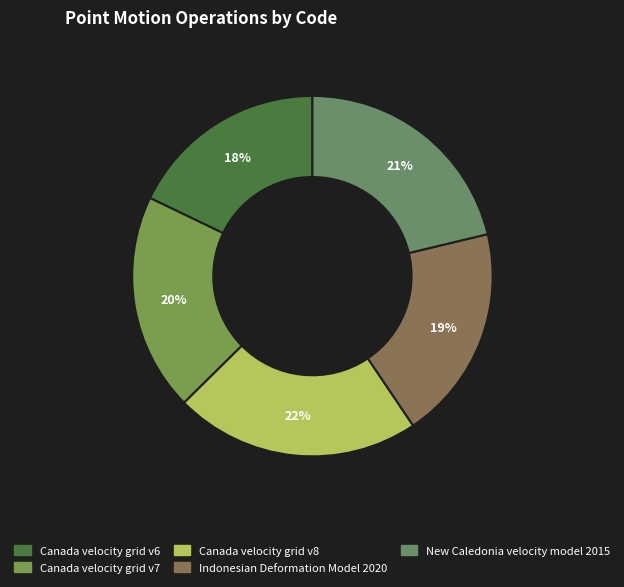

How many slices are in this pie chart?

5